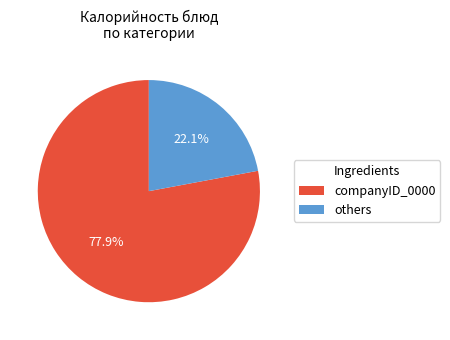

Combined, do others and companyID_0000 account for over 50%?

Yes